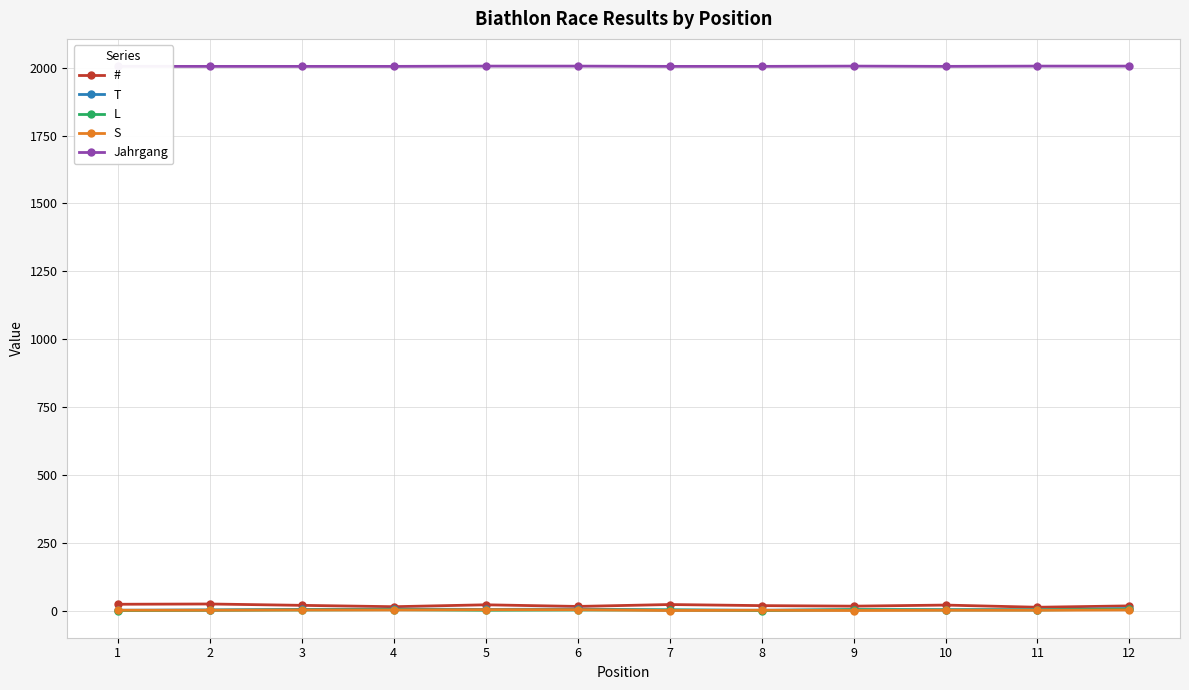

Where is T nearest to the value 4?

3